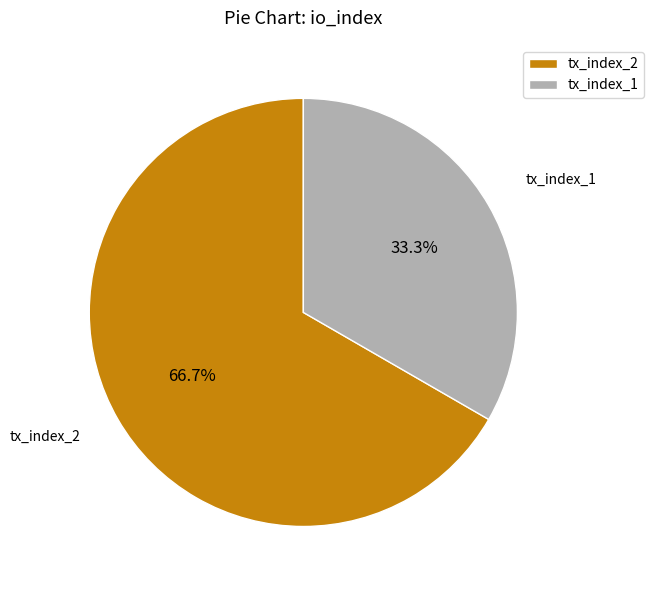

Count the number of slices in the pie.

2